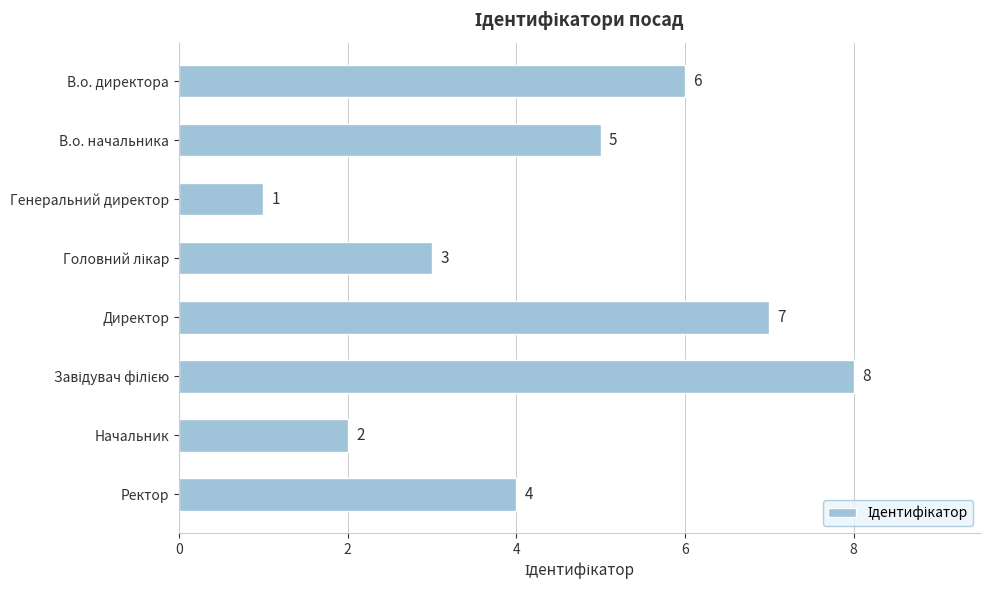

The chart shows a value of 1 at Начальник. True or false?

False